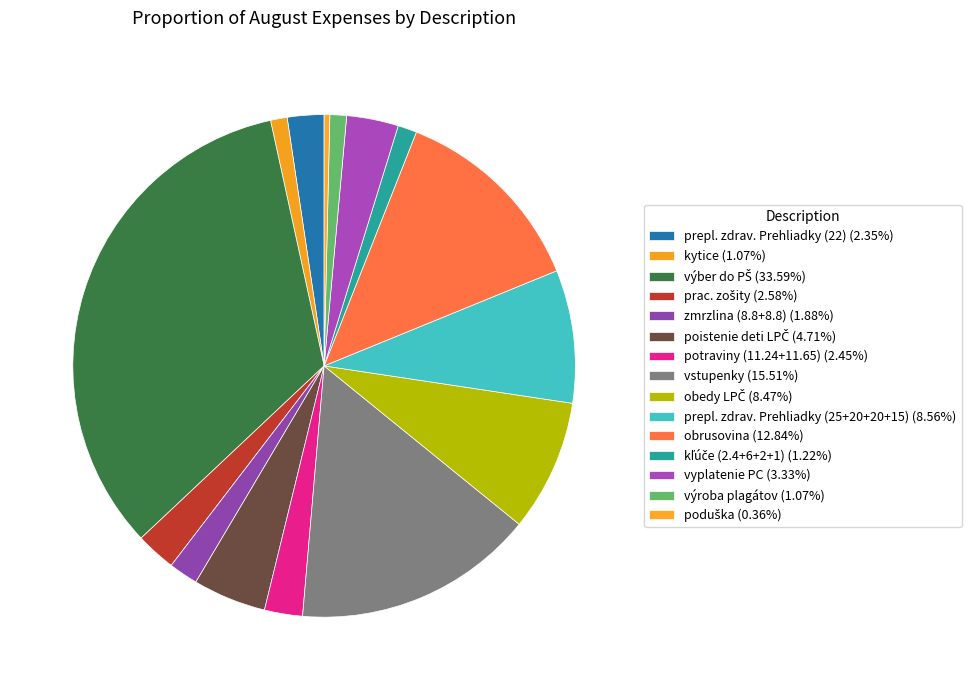

To the nearest percent, what is the difference between the výber do PŠ and kľúče (2.4+6+2+1) slice percentages?

32%